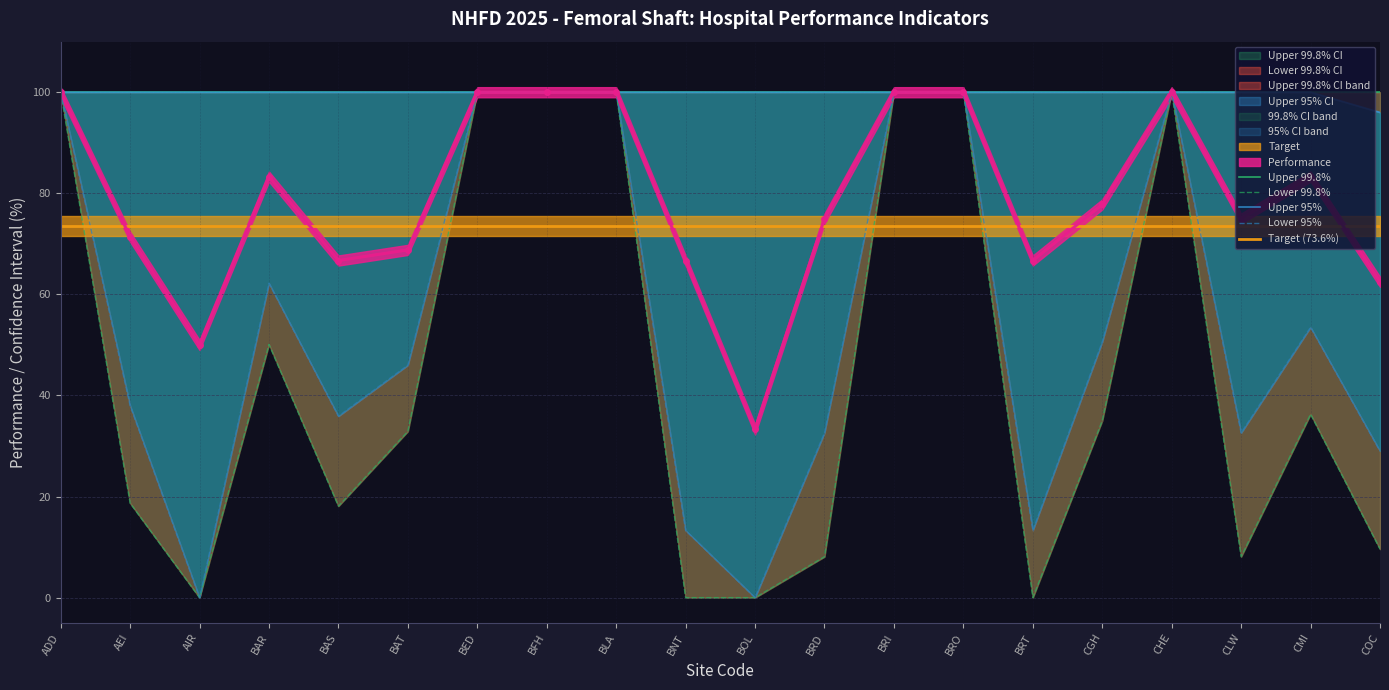

True or false: Upper 95% and Upper 99.8% intersect in this chart.

False